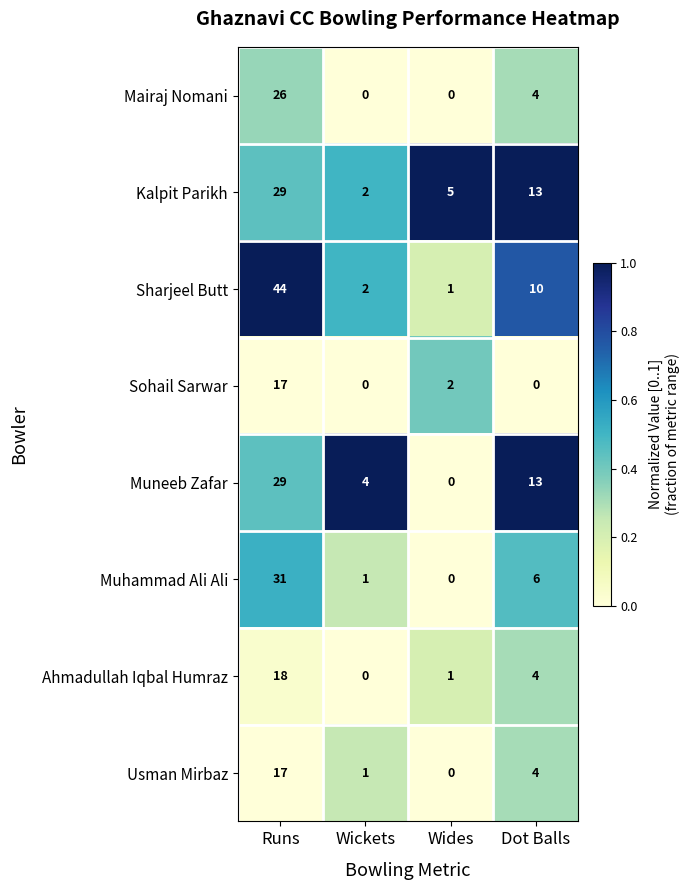

The Muneeb Zafar series shows 4 at Wickets. True or false?

True